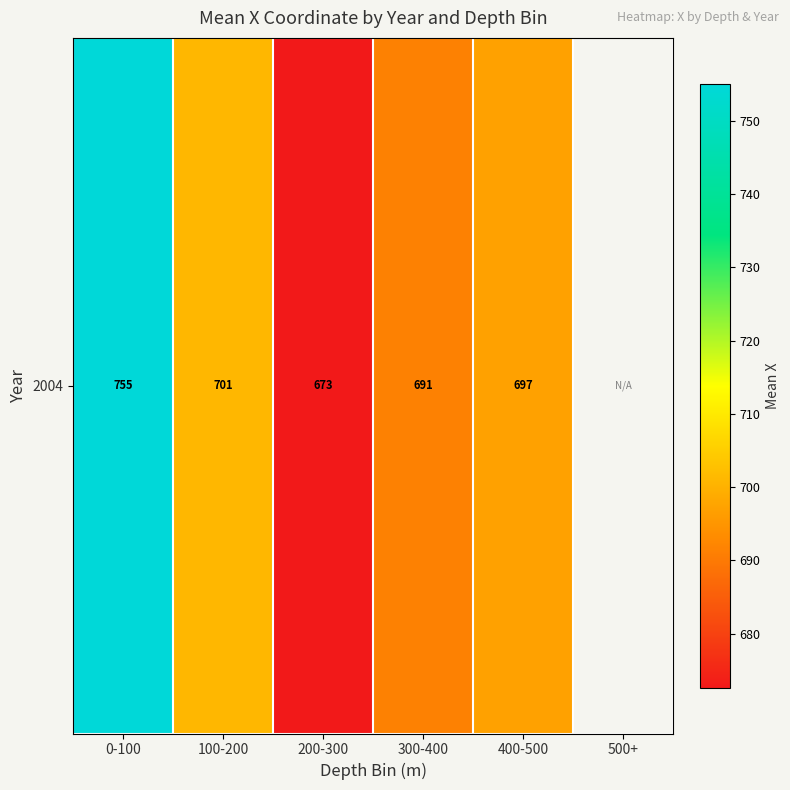

What is the maximum value shown in the chart?

755.1